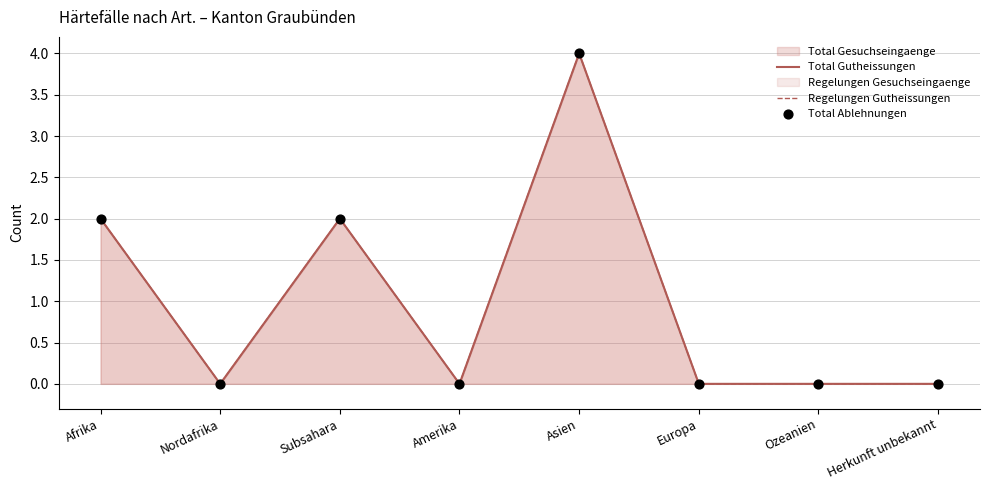

Which series contains the lowest Y value?

Total Gutheissungen